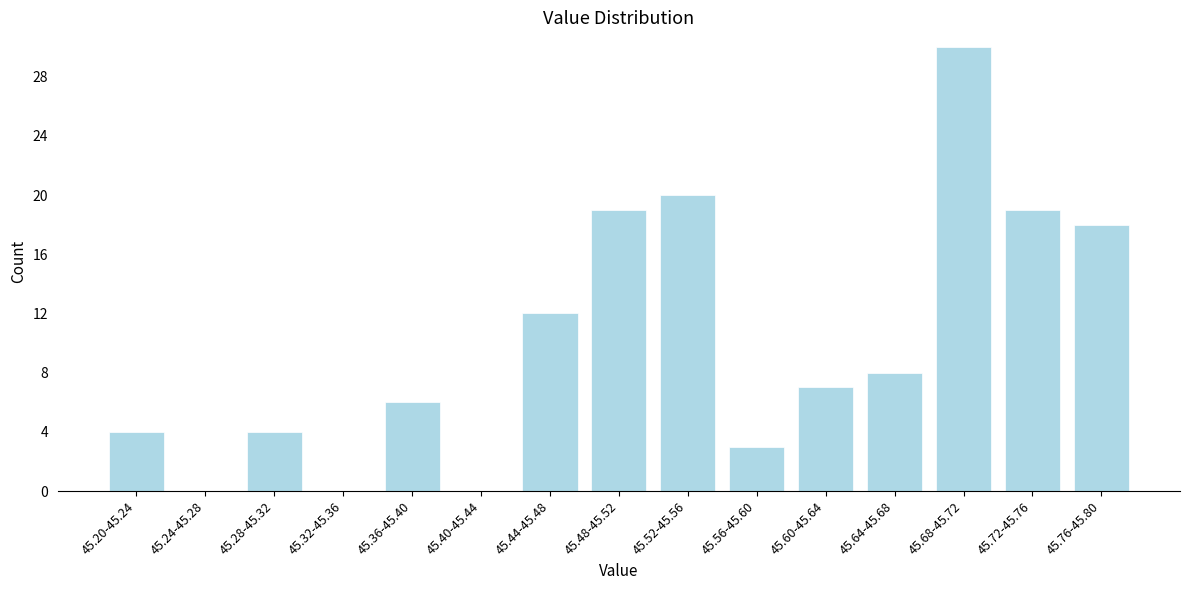

Reading left to right, extract all data points from this chart.

45.20-45.24=4	45.24-45.28=0	45.28-45.32=4	45.32-45.36=0	45.36-45.40=6	45.40-45.44=0	45.44-45.48=12	45.48-45.52=19	45.52-45.56=20	45.56-45.60=3	45.60-45.64=7	45.64-45.68=8	45.68-45.72=30	45.72-45.76=19	45.76-45.80=18